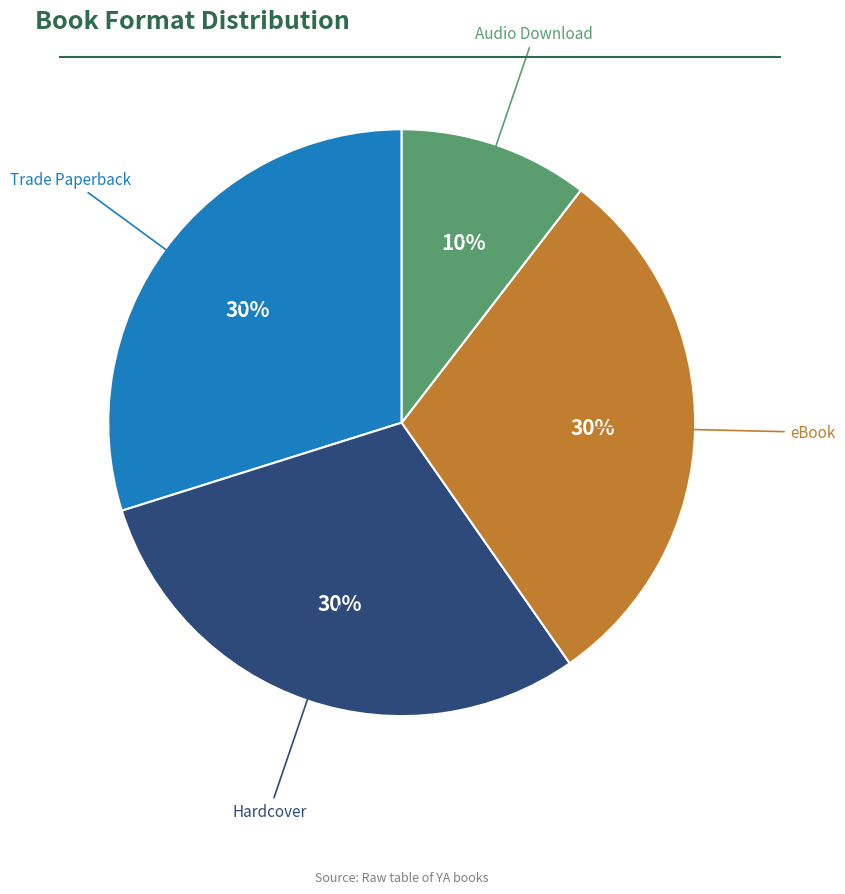

Is there any slice that represents more than half of the pie?

No